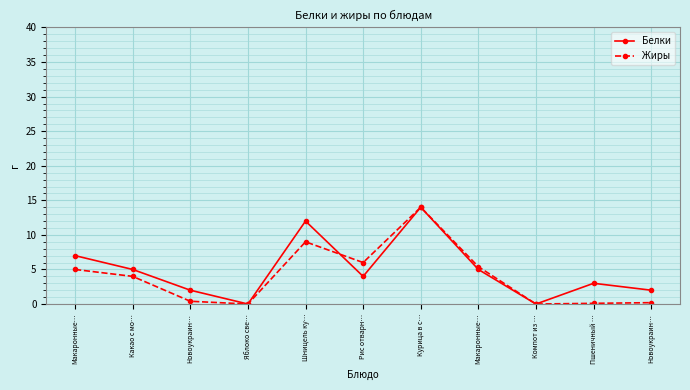

Is this an area chart (filled region under the line)?

No